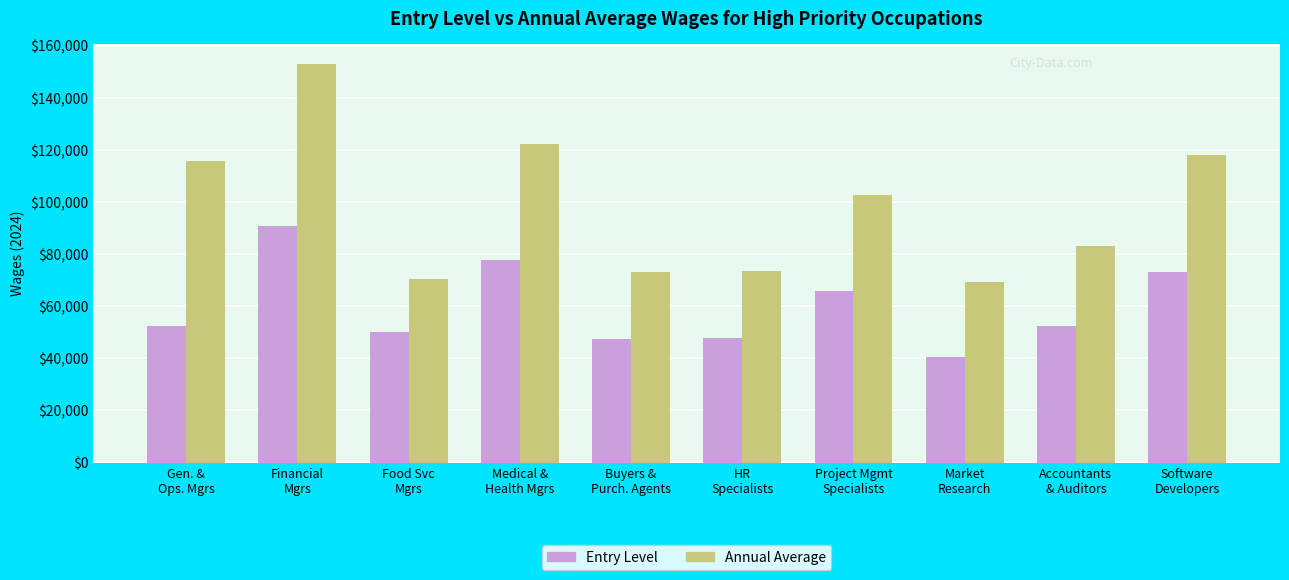

What is the label of the 10th bar from the left?

Software
Developers